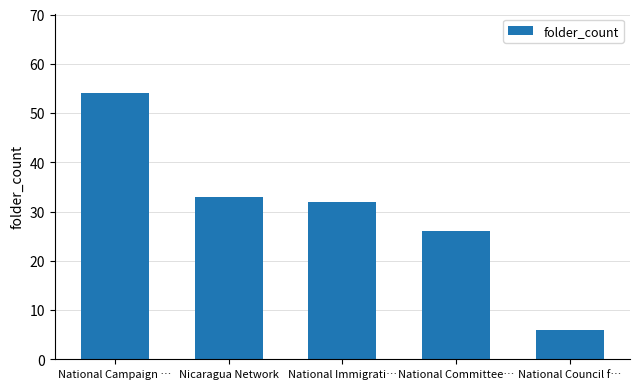

What is the difference between the maximum and minimum values?

48